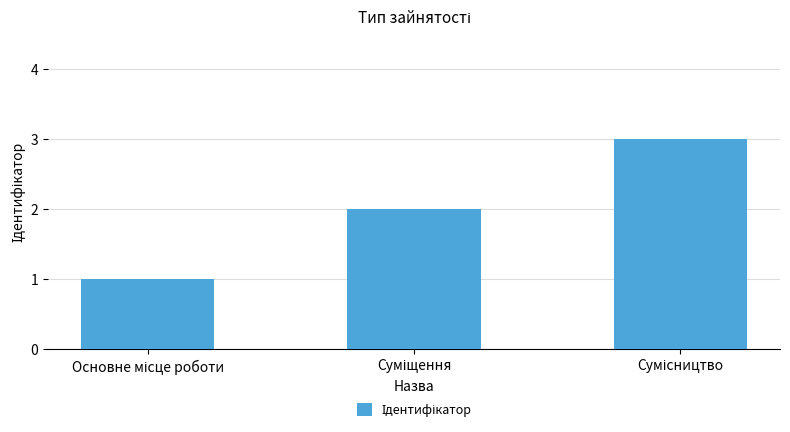

What is the sum of all values?

6